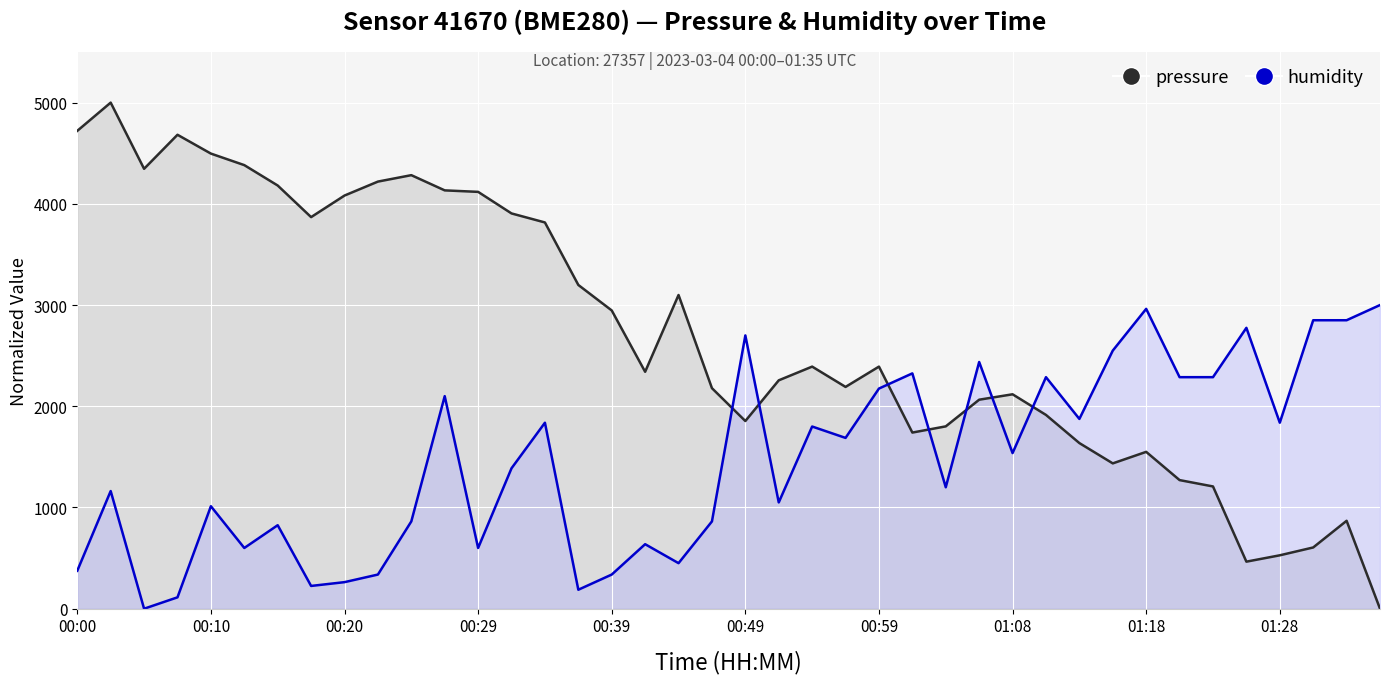

Reading right to left, list all the values displayed in this chart.

pressure: 0.0	868.6	605.1	527.7	464.9	1208.0	1270.7	1549.7	1435.8	1636.4	1914.6	2118.4	2064.9	1801.5	1740.3	2391.9	2191.2	2391.9	2256.3	1854.2	2178.8	3099.3	2340.8	2946.7	3198.5	3816.1	3905.2	4118.2	4133.0	4283.3	4219.7	4081.8	3868.7	4181.0	4382.5	4496.4	4682.3	4346.0	5000.0	4721.1
humidity: 3000.0	2850.0	2850.0	1837.5	2775.0	2287.5	2287.5	2962.5	2550.0	1875.0	2287.5	1537.5	2437.5	1200.0	2325.0	2175.0	1687.5	1800.0	1050.0	2700.0	862.5	450.0	637.5	337.5	187.5	1837.5	1387.5	600.0	2100.0	862.5	337.5	262.5	225.0	825.0	600.0	1012.5	112.5	0.0	1162.5	375.0